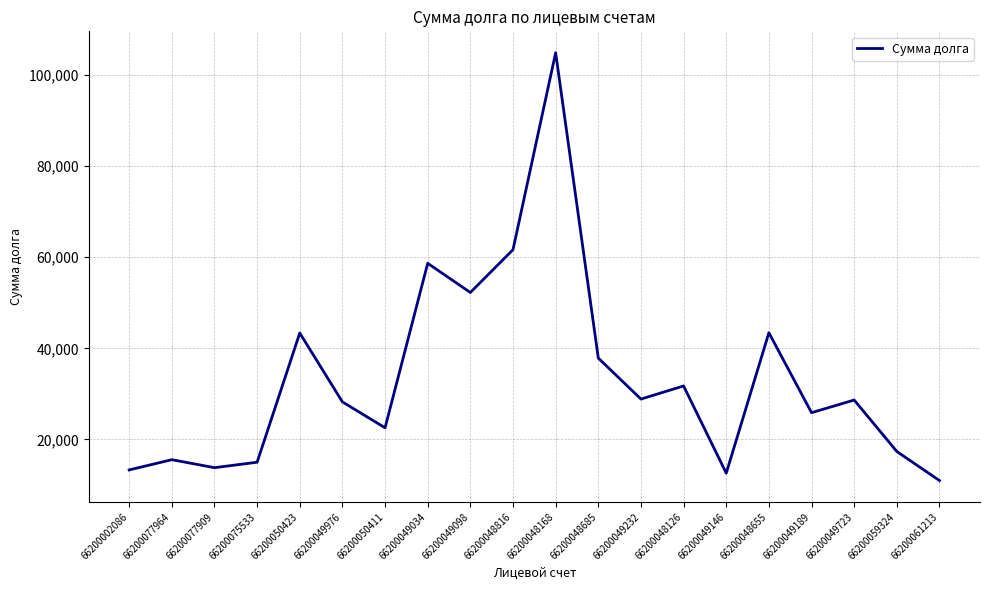

What is the sum of the values at 66200049976 and 66200048685?

66122.6